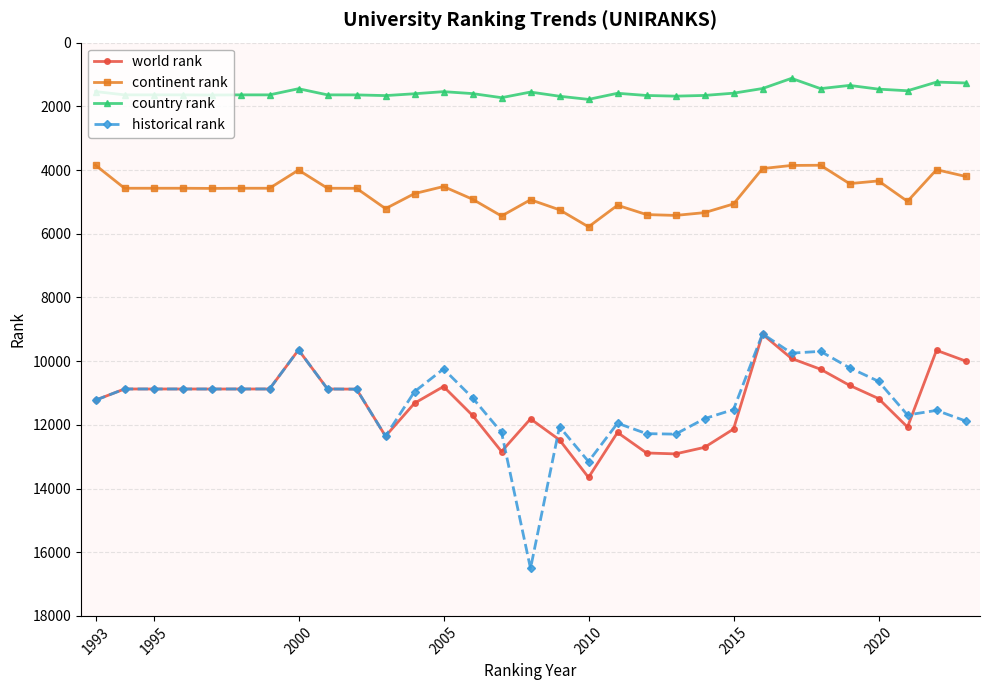

True or false: country rank and world rank cross at least once.

False